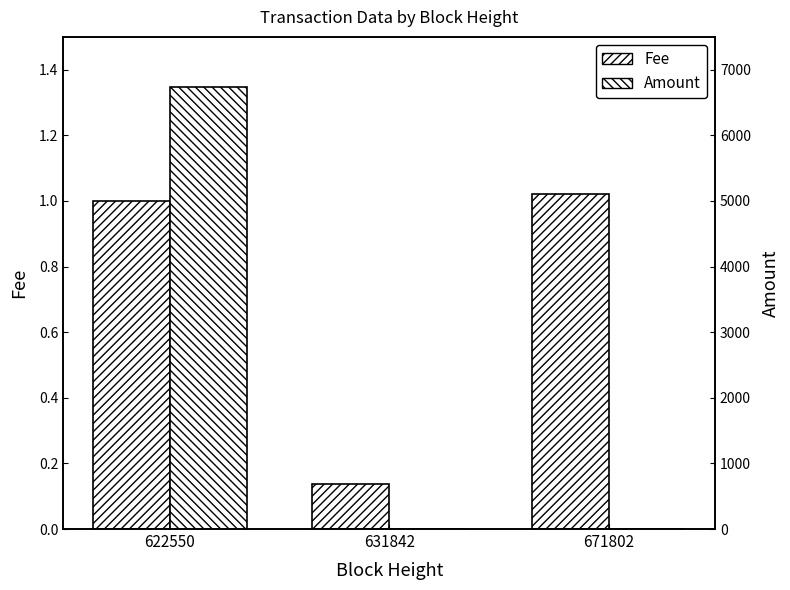

Which has a higher value, 631842 or 671802?

671802